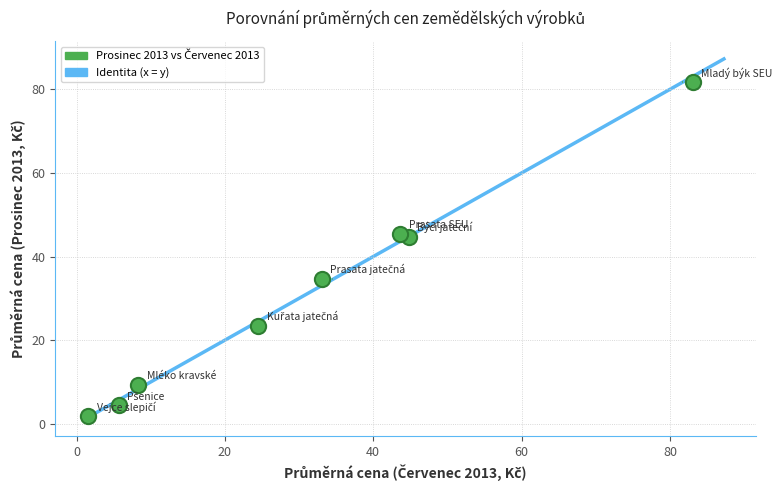

What is the range of Y values (max minus min)?

79.8